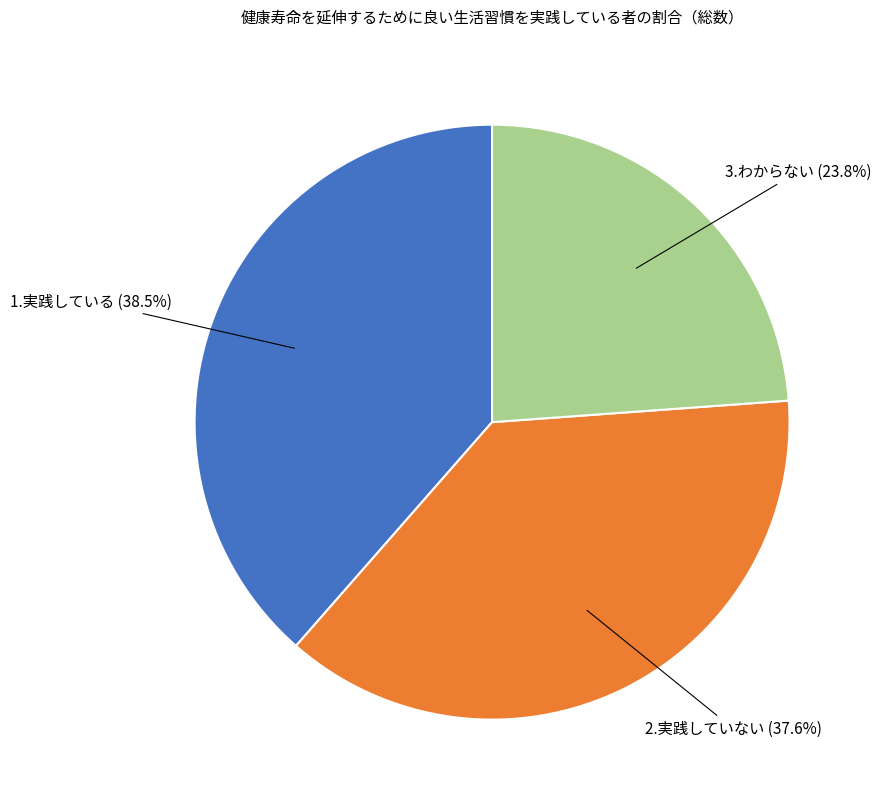

Does any single category account for the majority?

No